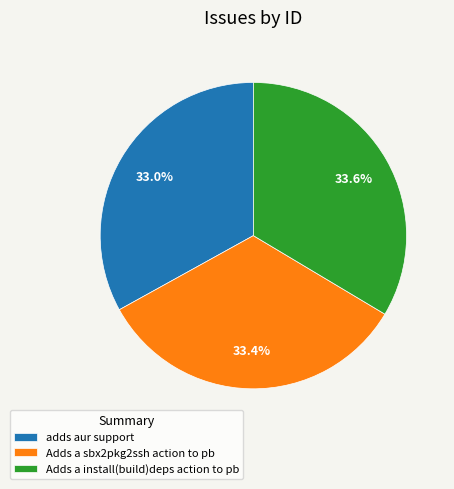

What is the total percentage of adds aur support and Adds a install(build)deps action to pb?

66.6%